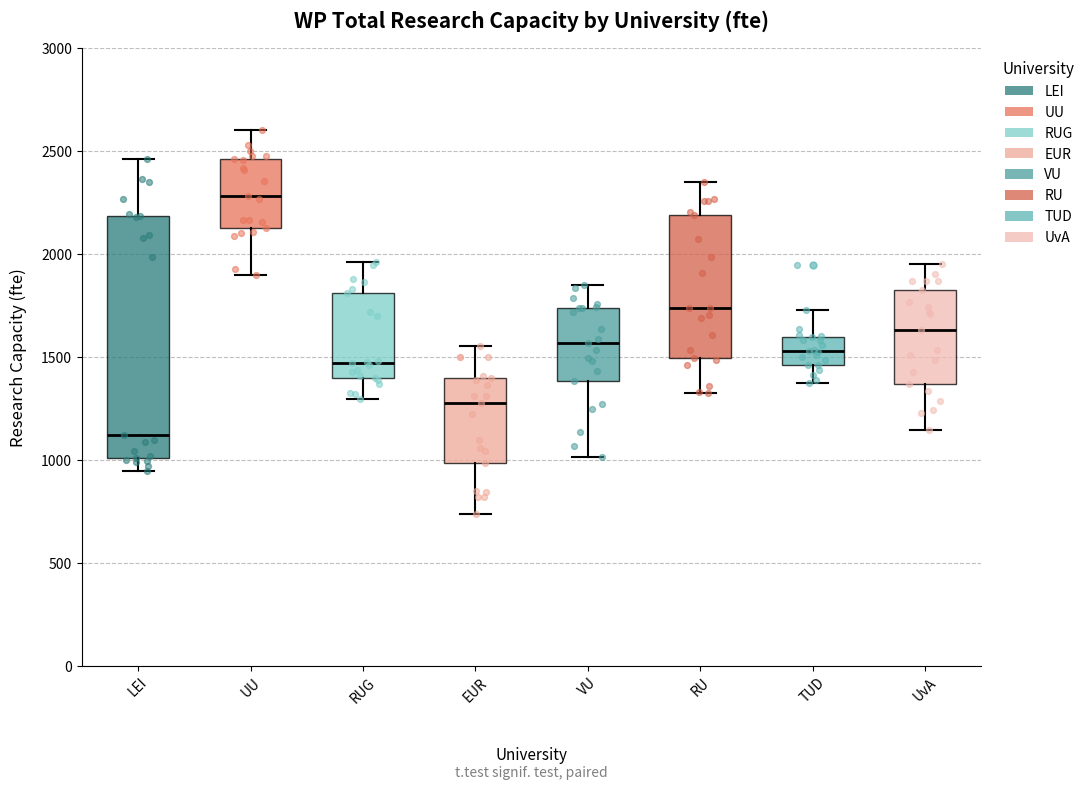

Reading left to right, transcribe this box plot: for each box, give where its median line is, the range the box spans, and where its two whiskers end, as read against the y-axis. The values are not printed on the chart, so give them approximately, as read against the axis.

LEI: median 1100, box 1000 to 2200, whiskers 950 to 2450
UU: median 2300, box 2150 to 2450, whiskers 1900 to 2600
RUG: median 1450, box 1400 to 1800, whiskers 1300 to 1950
EUR: median 1250, box 1000 to 1400, whiskers 750 to 1550
VU: median 1550, box 1400 to 1750, whiskers 1000 to 1850
RU: median 1750, box 1500 to 2200, whiskers 1350 to 2350
TUD: median 1550, box 1450 to 1600, whiskers 1350 to 1750
UvA: median 1650, box 1350 to 1800, whiskers 1150 to 1950